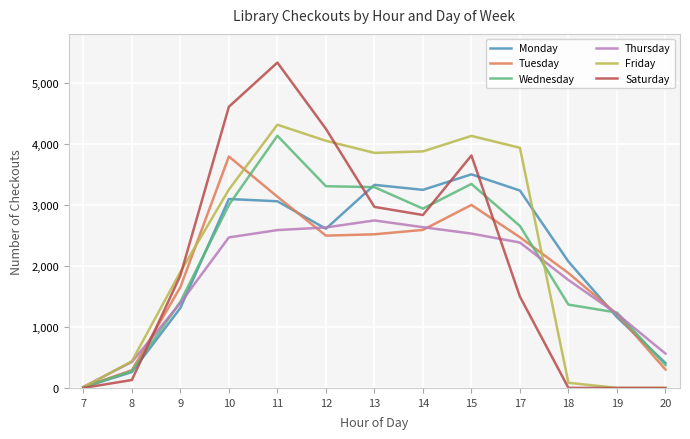

The value of Monday at 20 is 734. True or false?

False